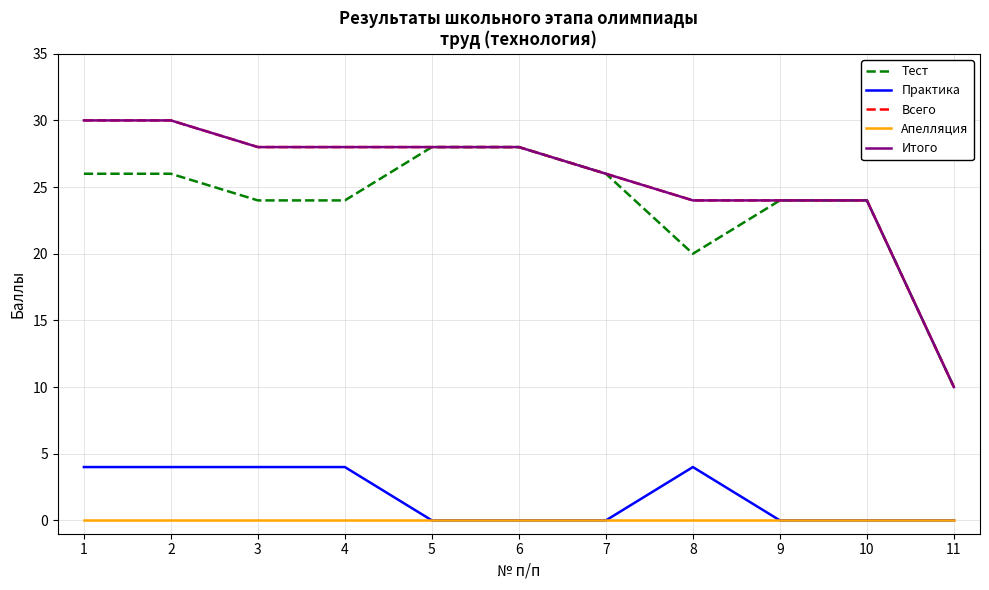

Does the chart have visible grid lines?

Yes